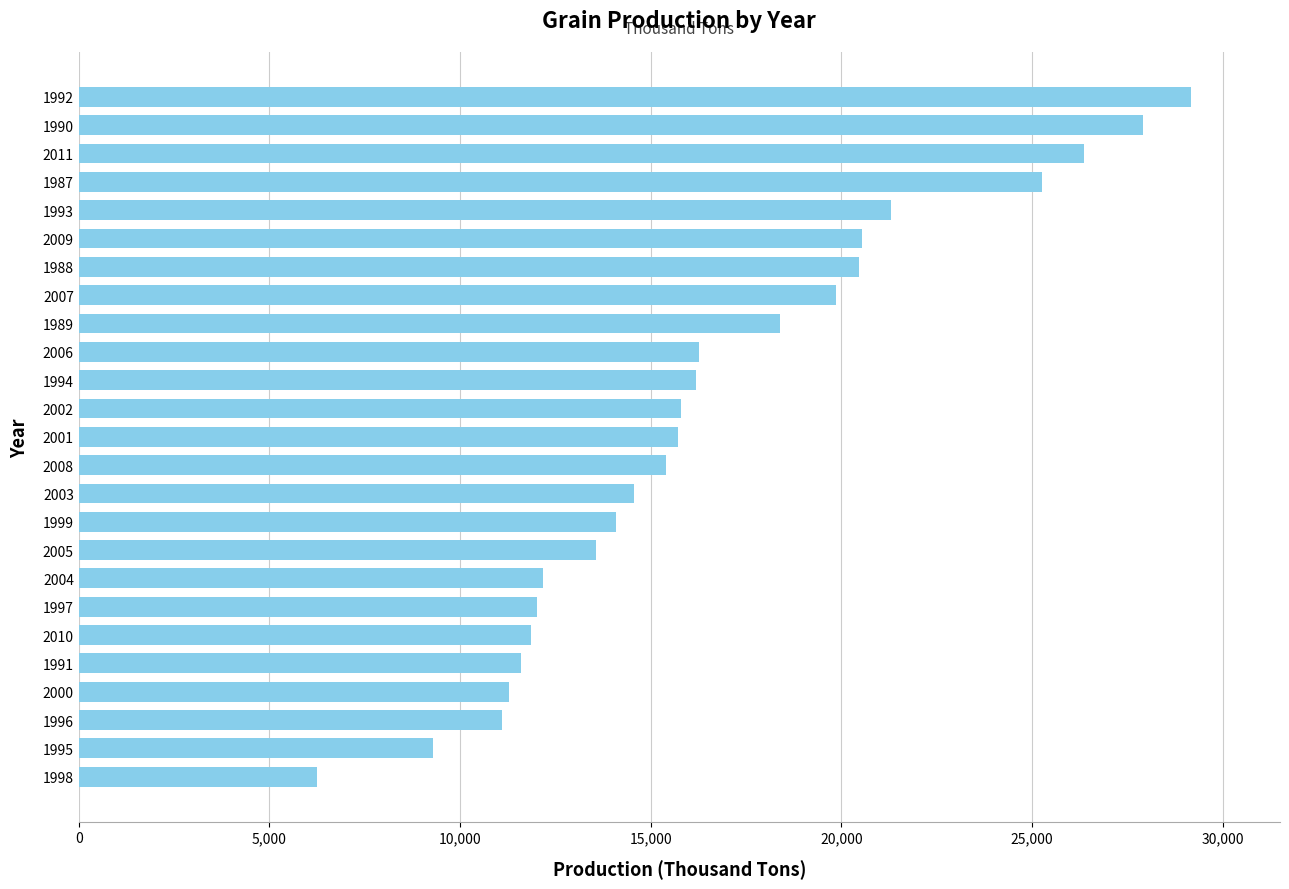

Which has a higher value, 2004 or 1989?

1989